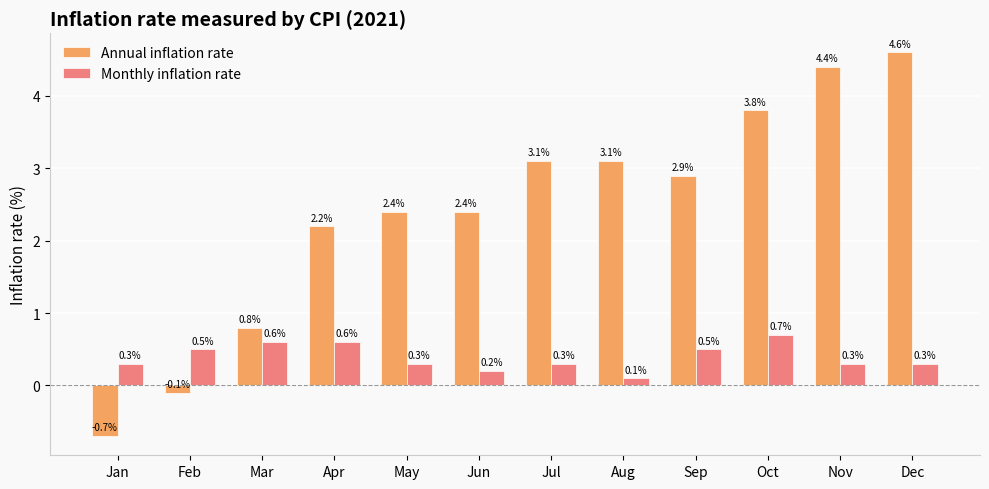

What is the difference between the maximum and second lowest values in the Annual inflation rate series?

4.7